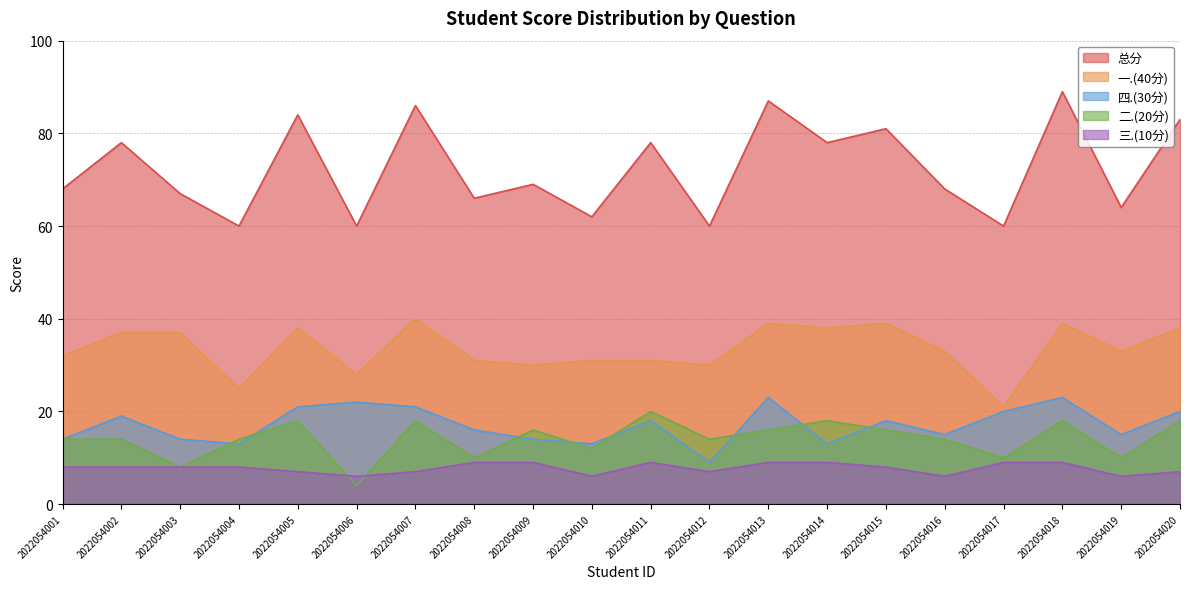

How many lines are shown in the chart?

5